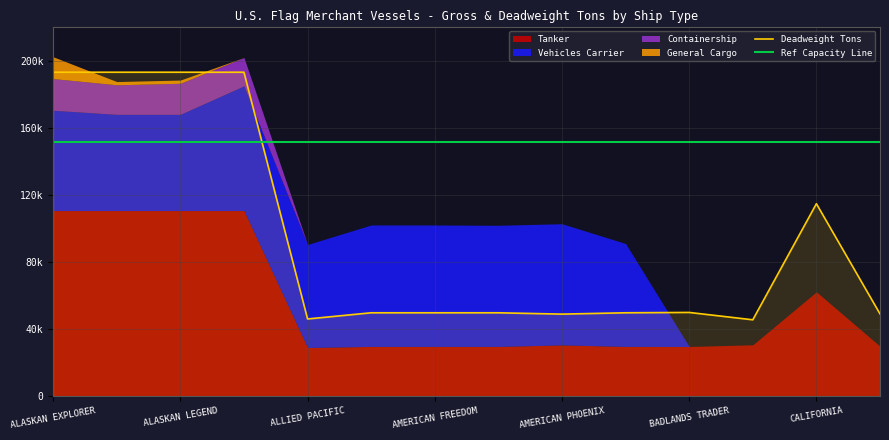

Reading left to right, extract all data points from this chart.

Tanker: 110693	110693	110693	110693	29155	29801	29801	29801	30718	29801	29770	30770	62318	29923
Vehicles Carrier: 59705	57280	57280	74255	61328	72295	72295	72118	72118	61260	0	0	0	0
Containership: 18870	17594	18485	16856	0	0	0	0	0	0	0	0	0	0
General Cargo: 12980	1904	1920	0	0	0	0	0	0	0	0	0	0	0